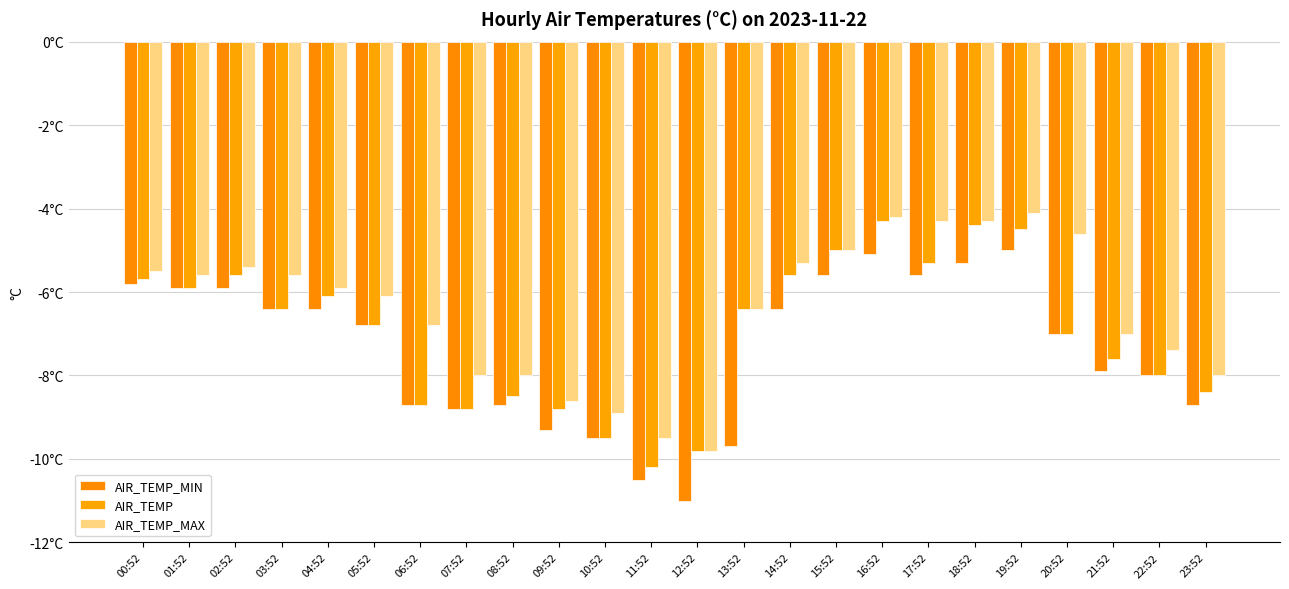

What are all the series names shown in the legend?

AIR_TEMP_MIN, AIR_TEMP, AIR_TEMP_MAX